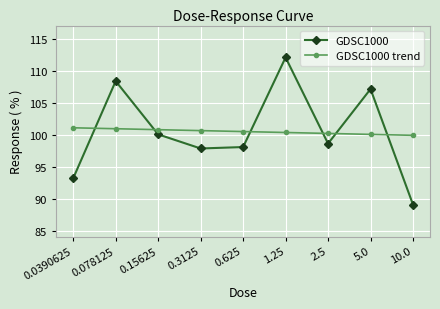

What position from the right is 0.078125?

8